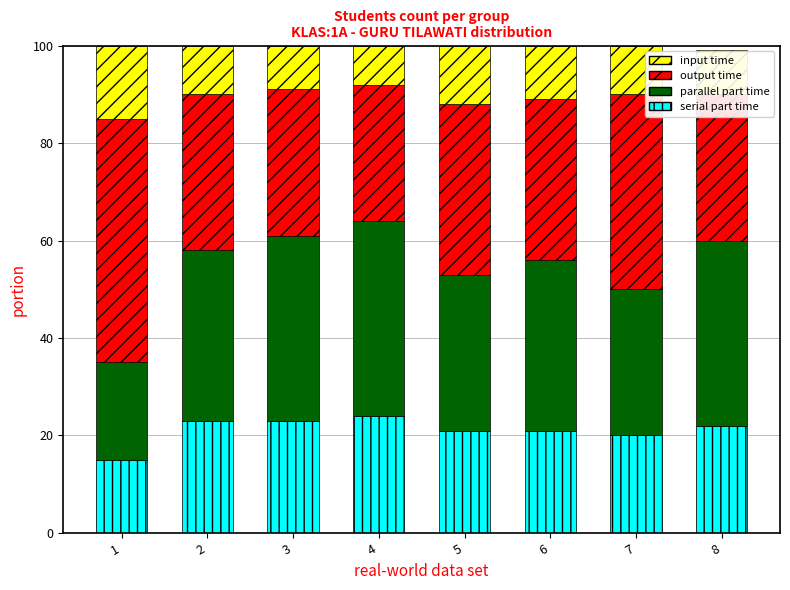

Read the serial part time value at 7.

20